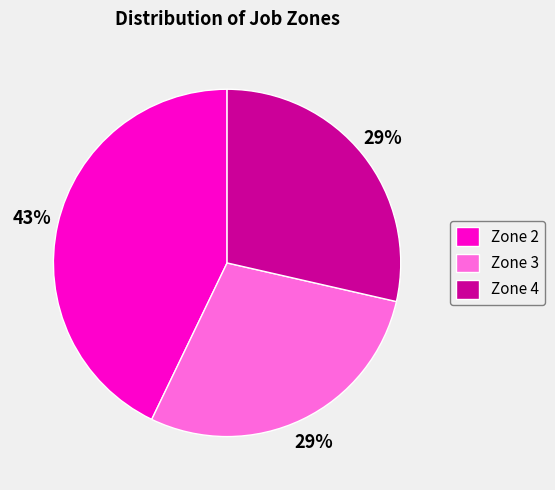

Approximately how many times larger is the value at Zone 2 compared to Zone 4?

1.5